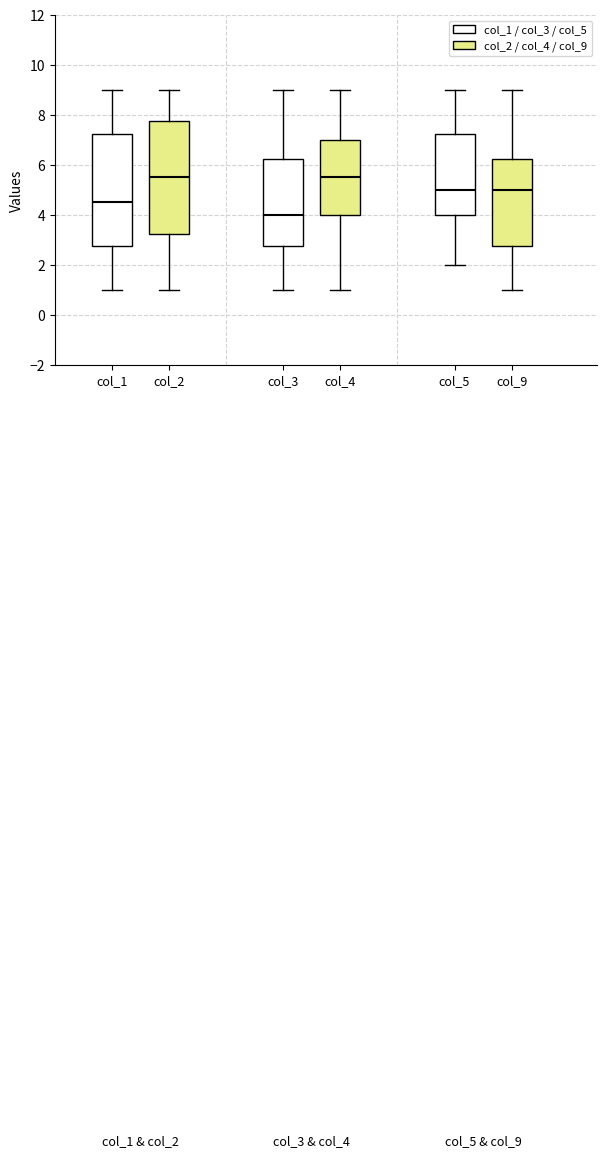

Reading left to right, transcribe this box plot: for each box, give where its median line is, the range the box spans, and where its two whiskers end, as read against the y-axis. The values are not printed on the chart, so give them approximately, as read against the axis.

col_1: median 4.6, box 2.8 to 7.2, whiskers 1.0 to 9.0
col_2: median 5.6, box 3.2 to 7.8, whiskers 1.0 to 9.0
col_3: median 4.0, box 2.8 to 6.2, whiskers 1.0 to 9.0
col_4: median 5.6, box 4.0 to 7.0, whiskers 1.0 to 9.0
col_5: median 5.0, box 4.0 to 7.2, whiskers 2.0 to 9.0
col_9: median 5.0, box 2.8 to 6.2, whiskers 1.0 to 9.0